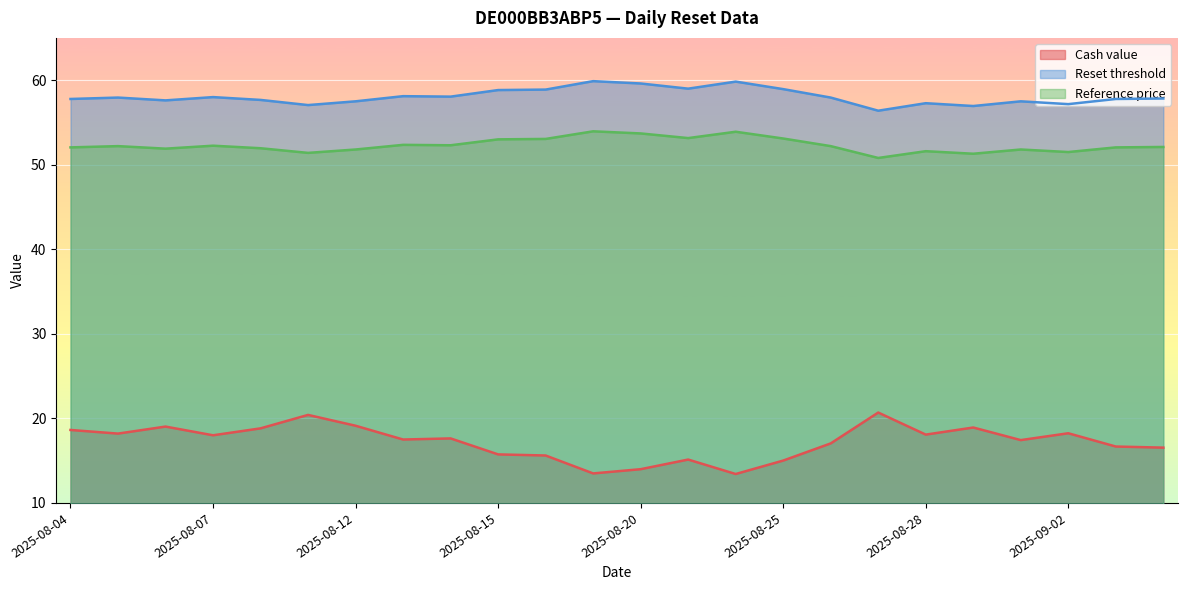

In Reference price, how many points are lower than both neighbors (excluding endpoints)?

7